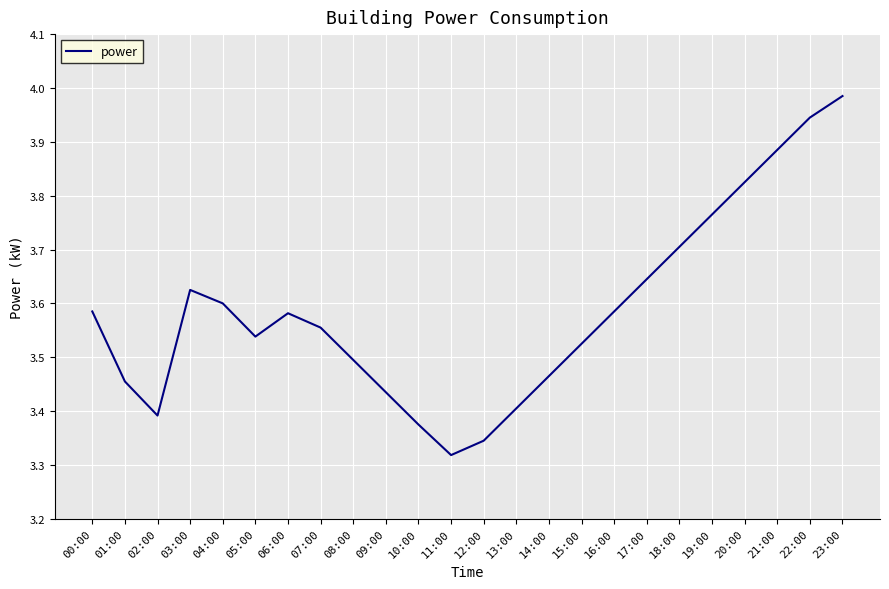

The chart shows a value of 1.0 at 05:00. True or false?

False